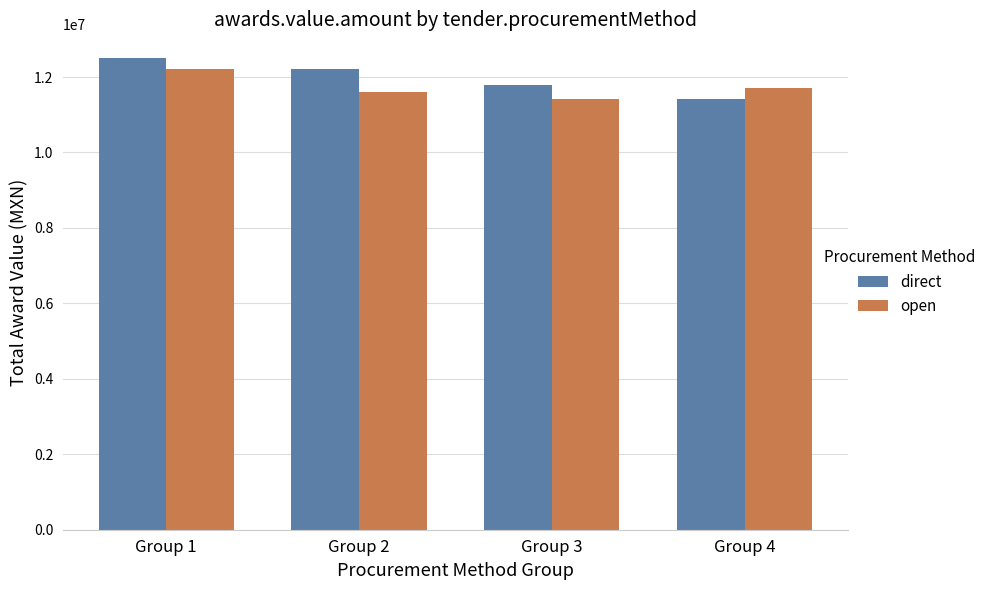

Are the bars grouped side by side (vs. stacked)?

Yes